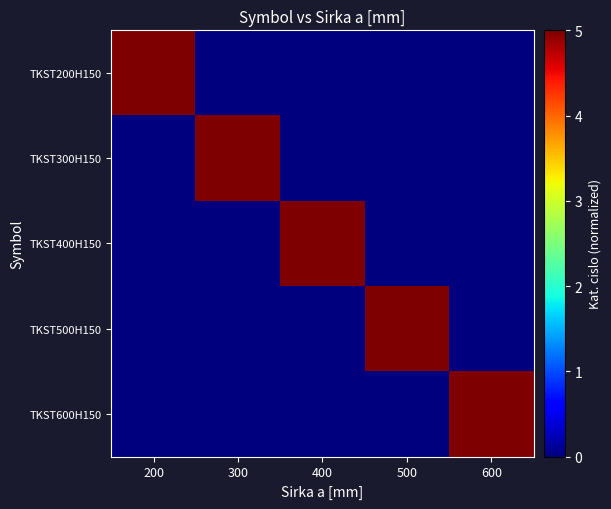

What is the sum of all TKST400H150 values?

5.0